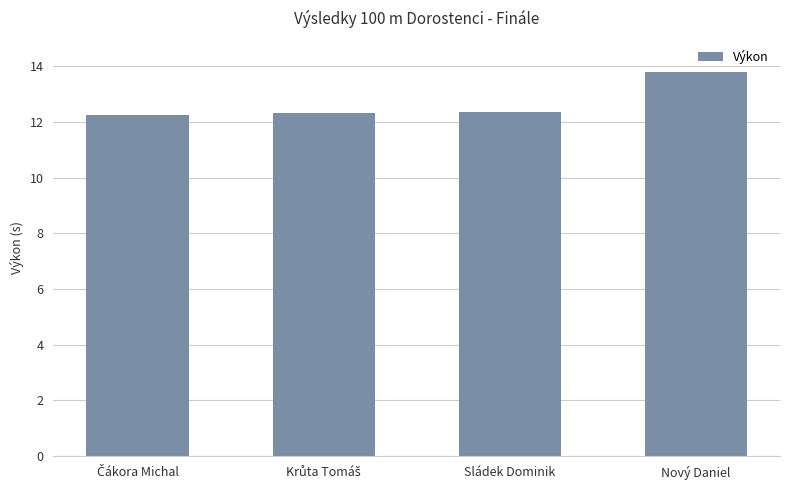

How many values are between 12 and 13?

3